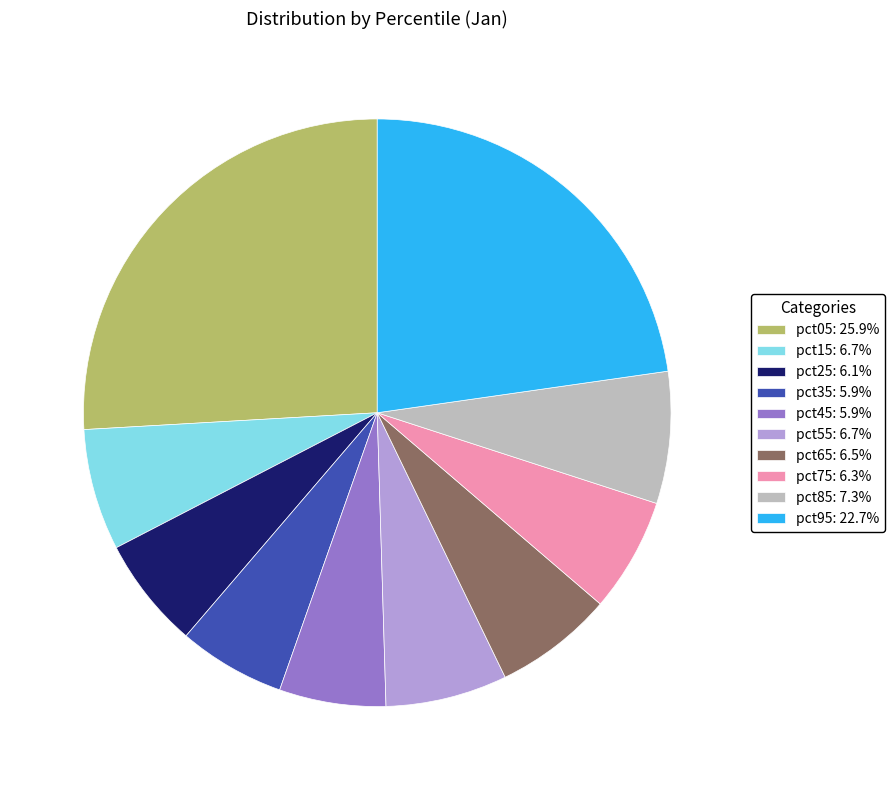

Combined, do pct45: 5.9% and pct95: 22.7% account for over 50%?

No